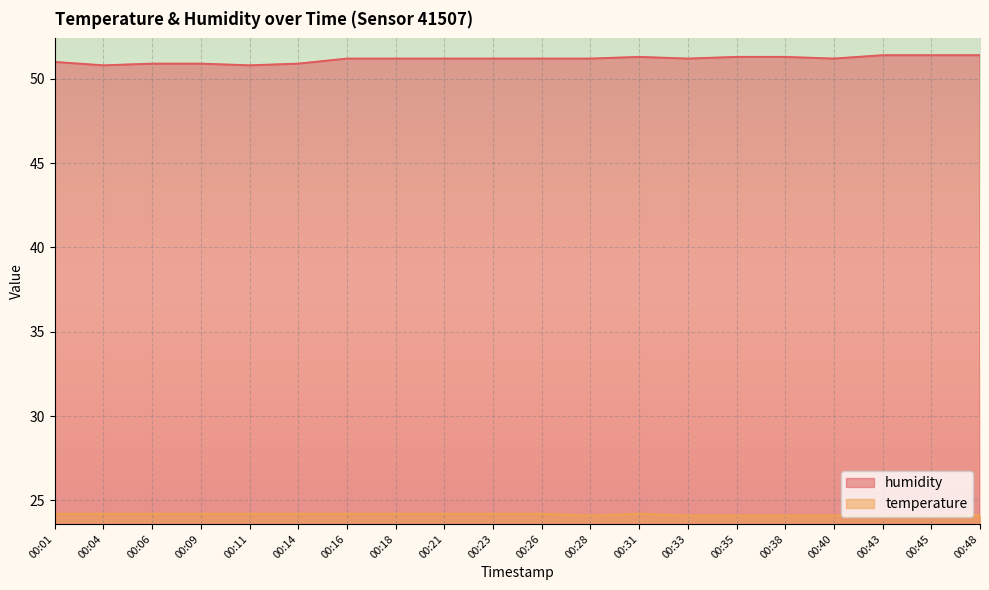

Reading left to right, what are all the values shown in this chart?

humidity: 00:01=51.0	00:04=50.8	00:06=50.9	00:09=50.9	00:11=50.8	00:14=50.9	00:16=51.2	00:18=51.2	00:21=51.2	00:23=51.2	00:26=51.2	00:28=51.2	00:31=51.3	00:33=51.2	00:35=51.3	00:38=51.3	00:40=51.2	00:43=51.4	00:45=51.4	00:48=51.4
temperature: 00:01=24.2	00:04=24.2	00:06=24.2	00:09=24.2	00:11=24.2	00:14=24.2	00:16=24.2	00:18=24.2	00:21=24.2	00:23=24.2	00:26=24.2	00:28=24.1	00:31=24.2	00:33=24.1	00:35=24.1	00:38=24.1	00:40=24.1	00:43=24.1	00:45=24.1	00:48=24.1